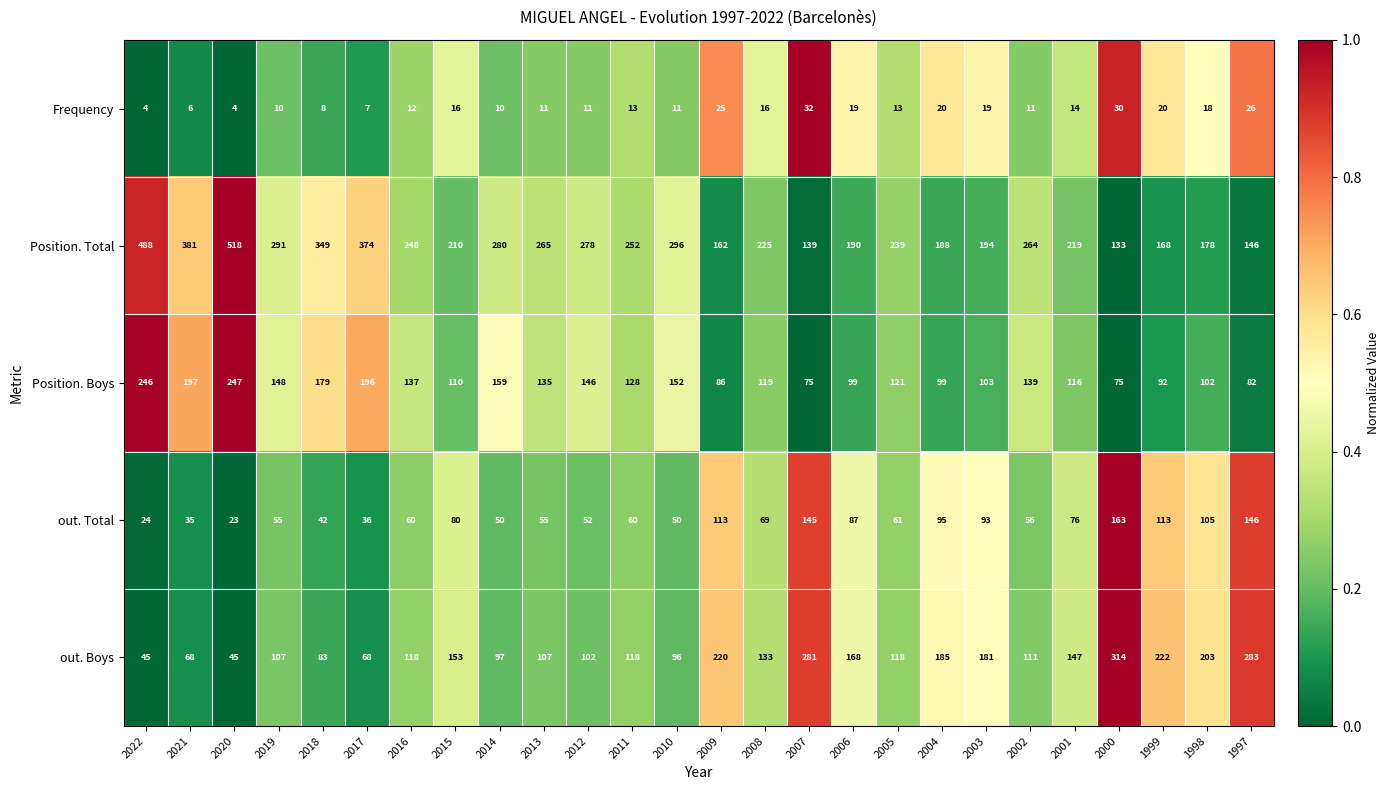

At 2016, list the series in order from smallest to largest.

Frequency, out. Total, out. Boys, Position. Boys, Position. Total